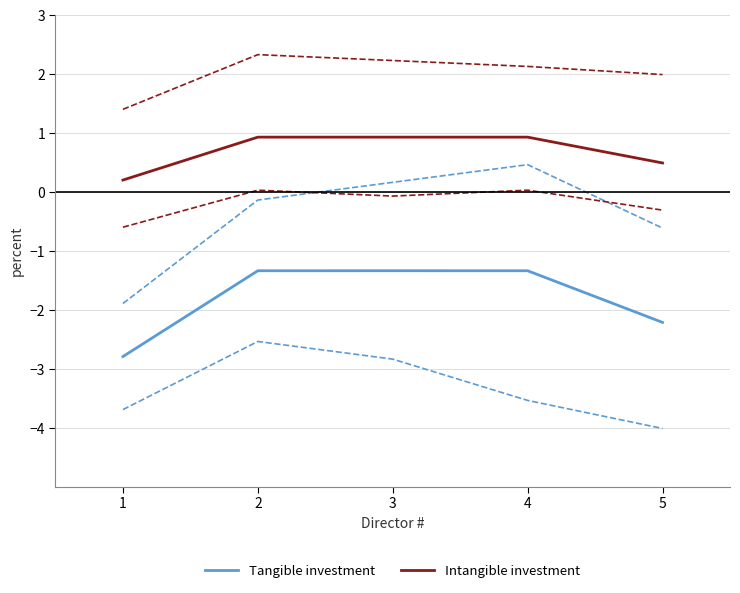

Rank the categories by Tangible investment value from highest to lowest.

3, 2, 4, 5, 1